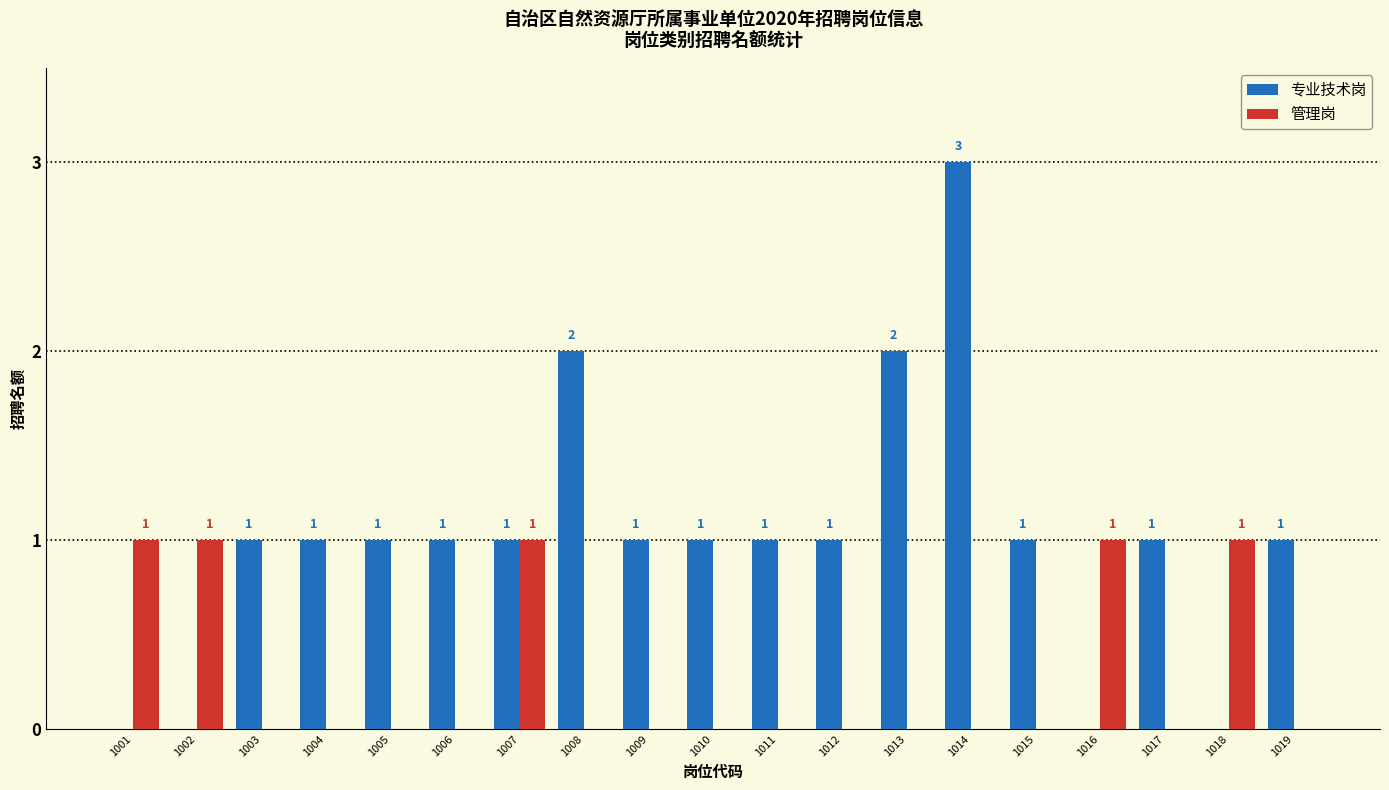

At which category is the sum across all series the highest?

1014